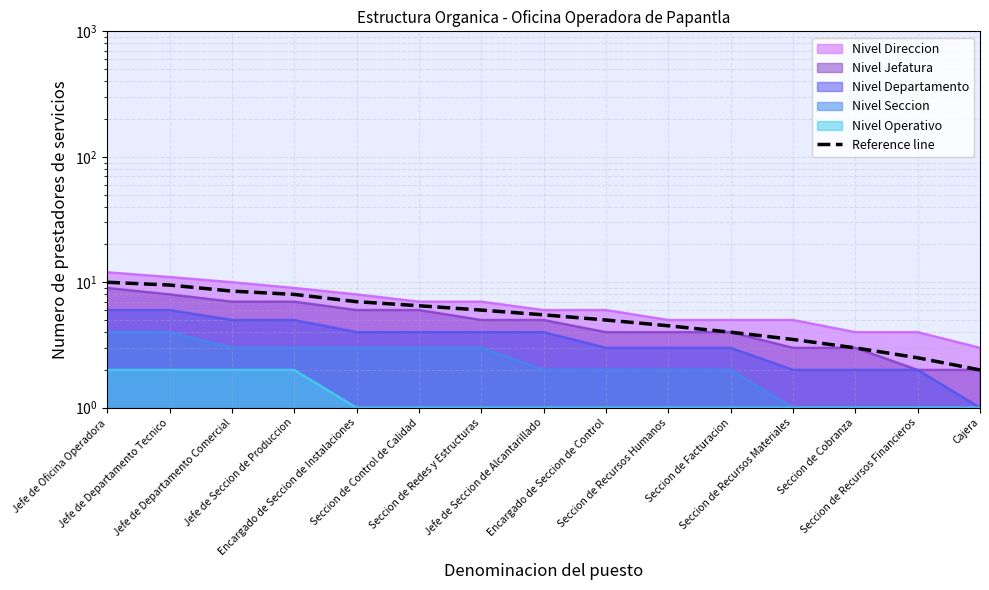

What is the smallest value displayed?

2.0